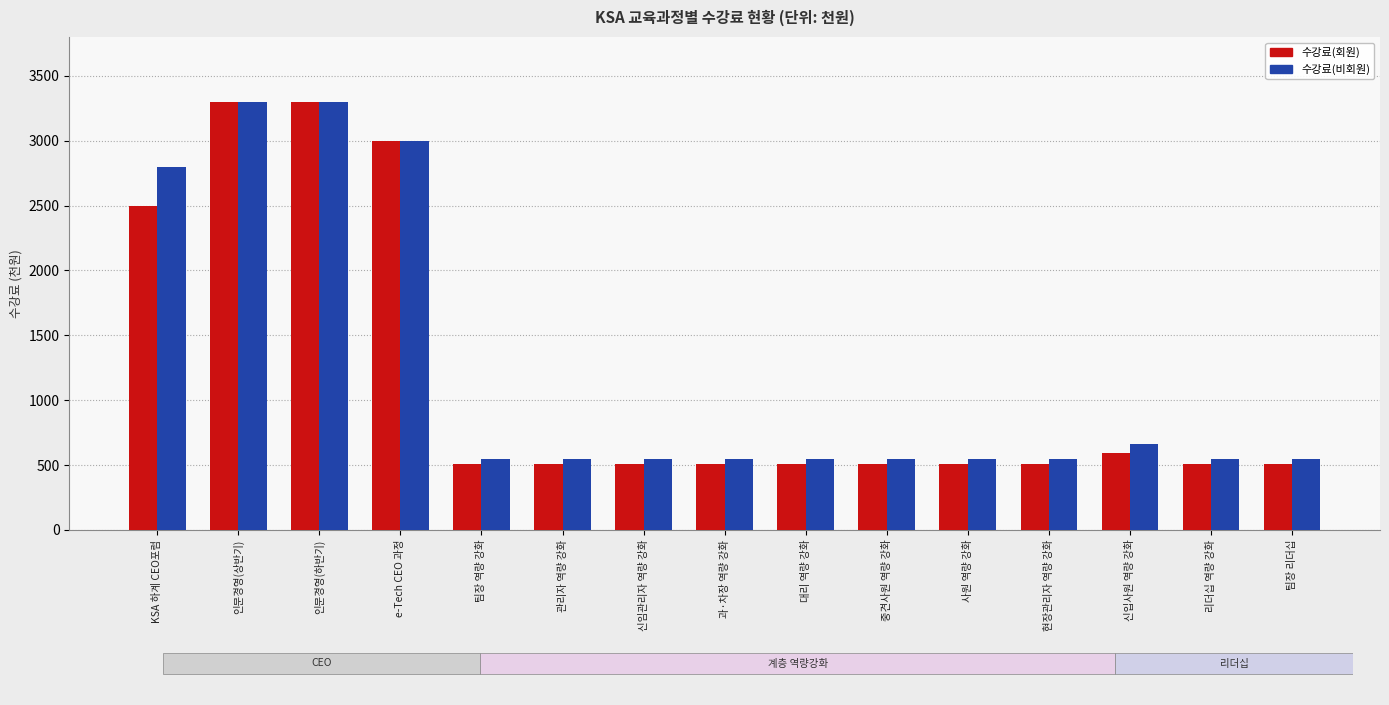

What is the total value across all series at 팀장 리더십?

1060